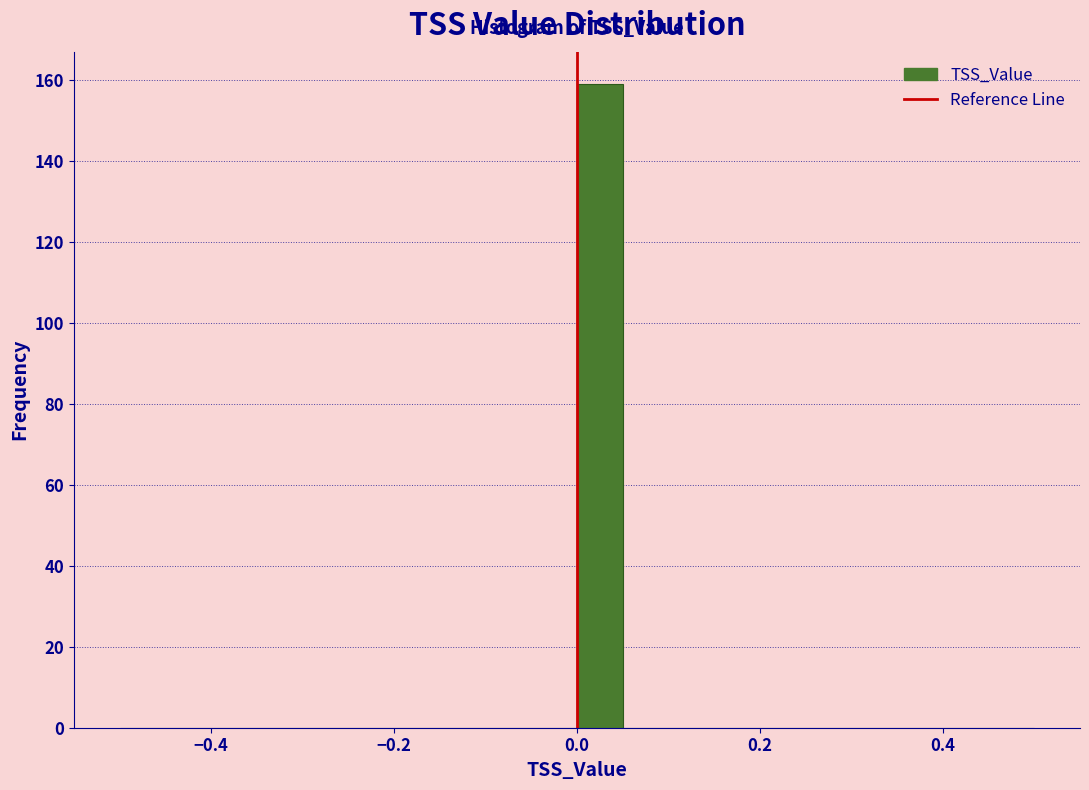

Around what value on the x-axis is the tallest bar? Give the approximate position of its centre, as read against the axis.

0.02